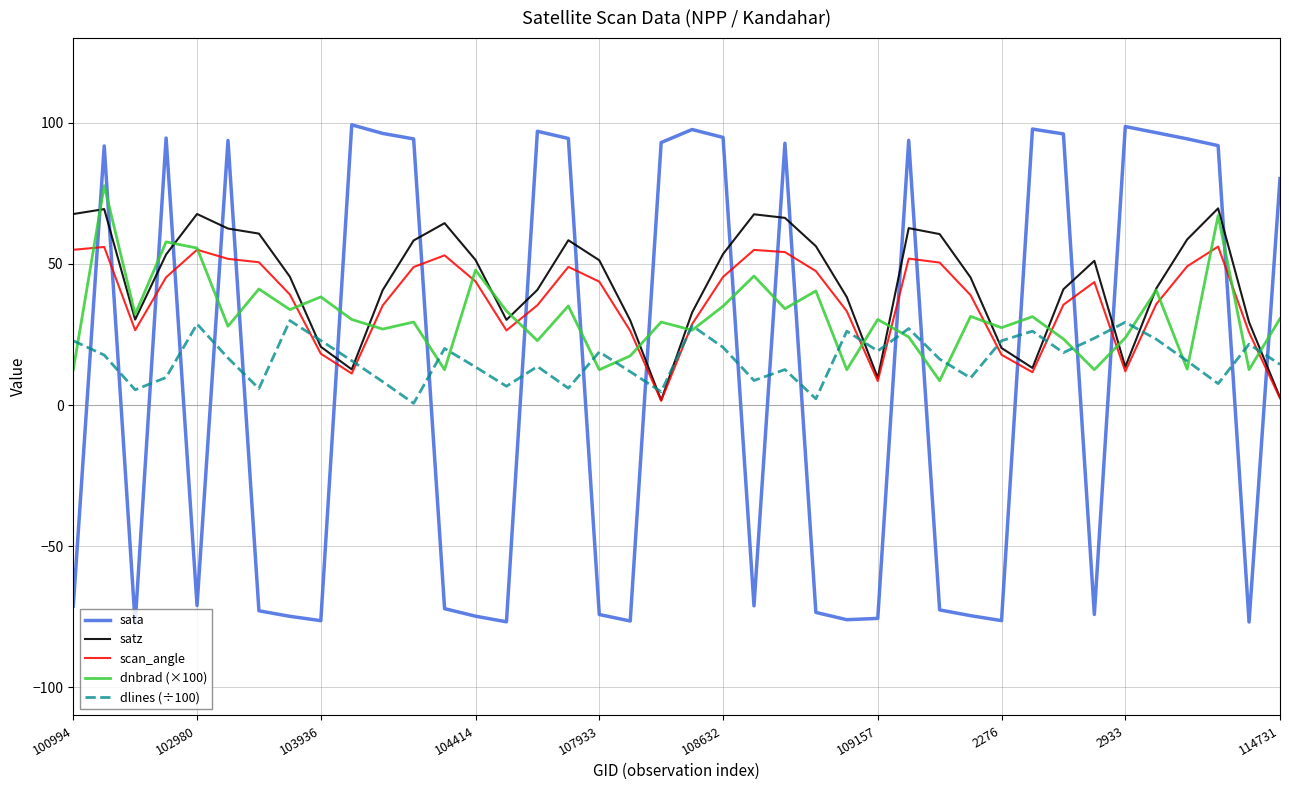

Which series has the widest spread of values?

sata